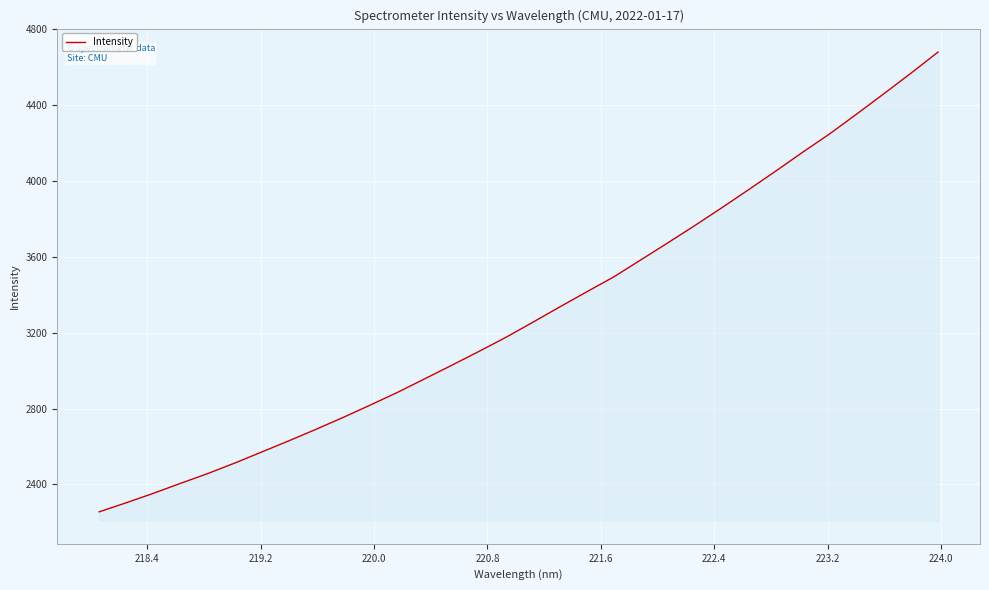

What is the greatest value displayed?

4679.1